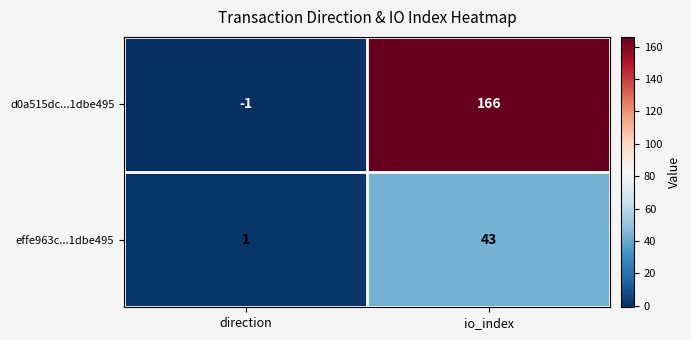

Reading left to right, extract all data points from this chart.

d0a515dc...1dbe495: -1	166
effe963c...1dbe495: 1	43